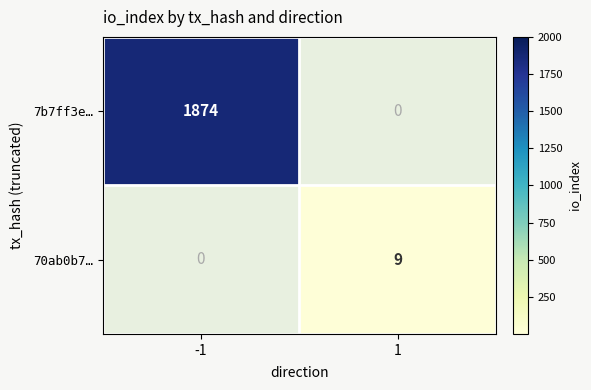

What is the maximum value shown in the chart?

1874.0